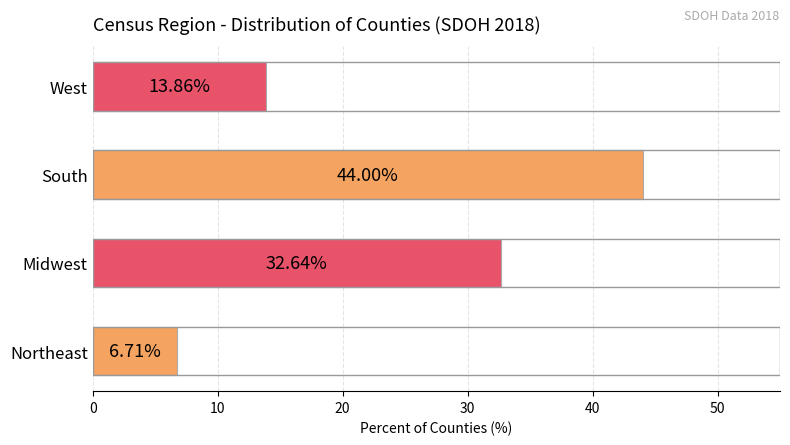

What is the maximum value shown in the chart?

44.0